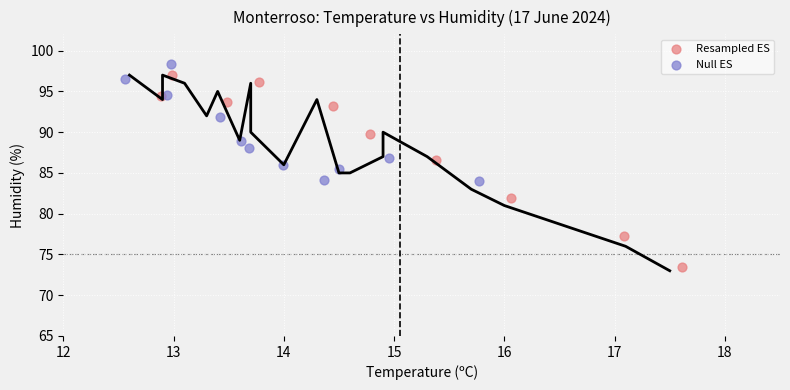

Which series has the largest Y range (max minus min)?

Resampled ES